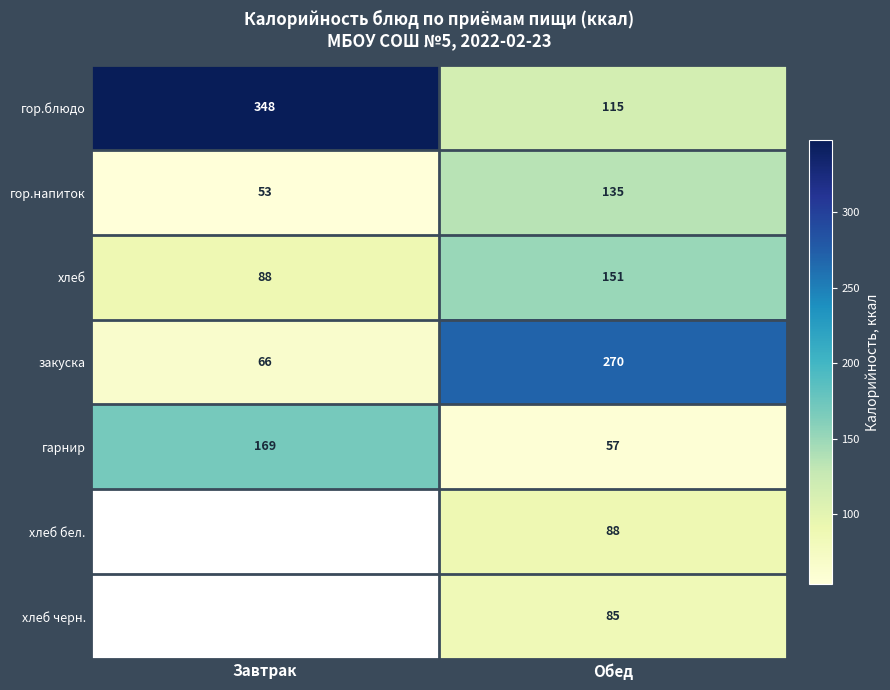

At which label does гор.блюдо reach its minimum?

Обед